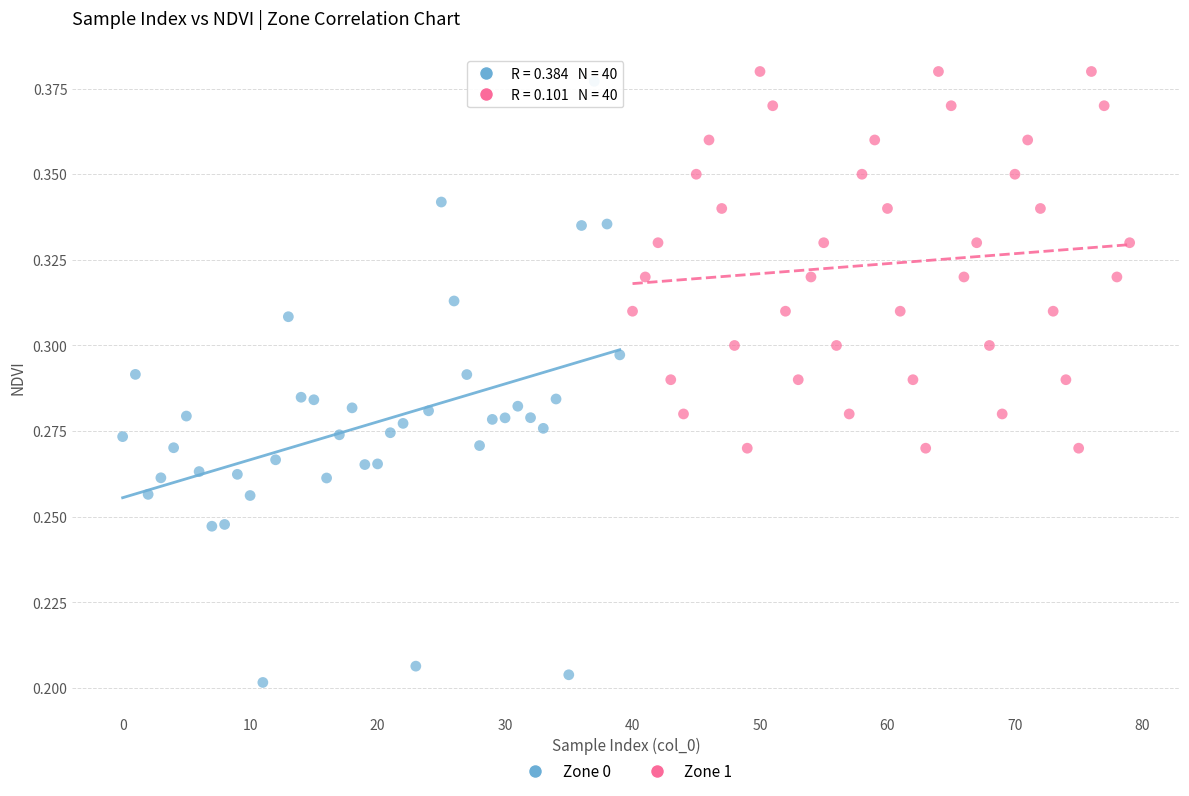

Which series has the widest spread of Y values?

Zone 0